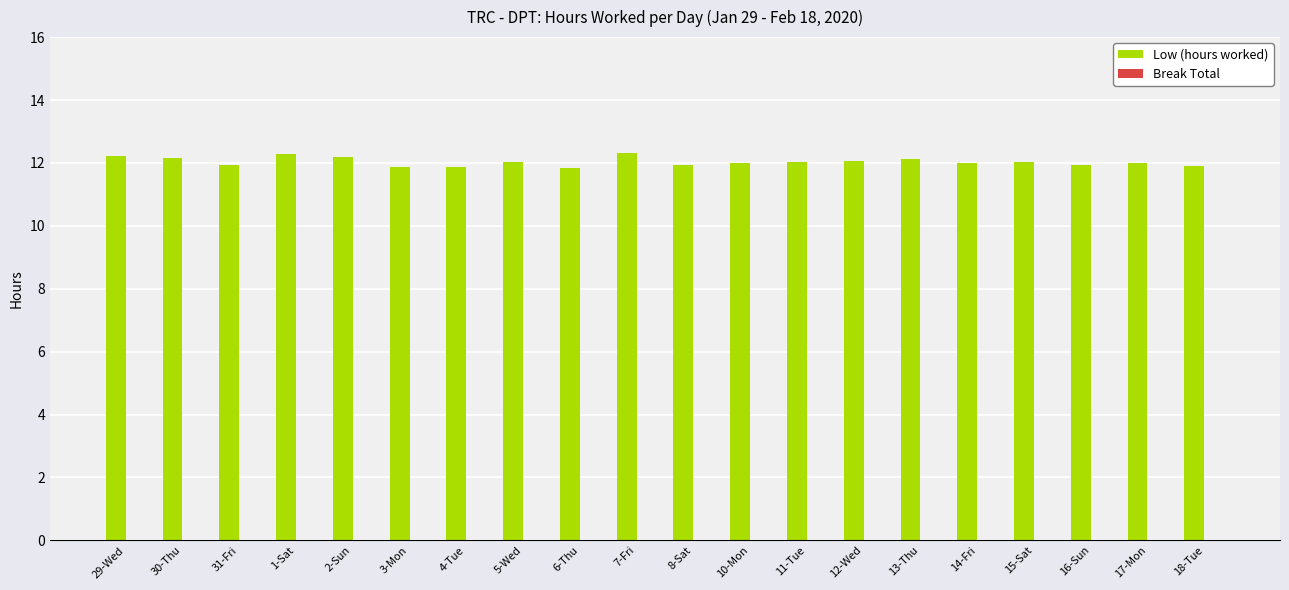

How many bars are there in total?

20